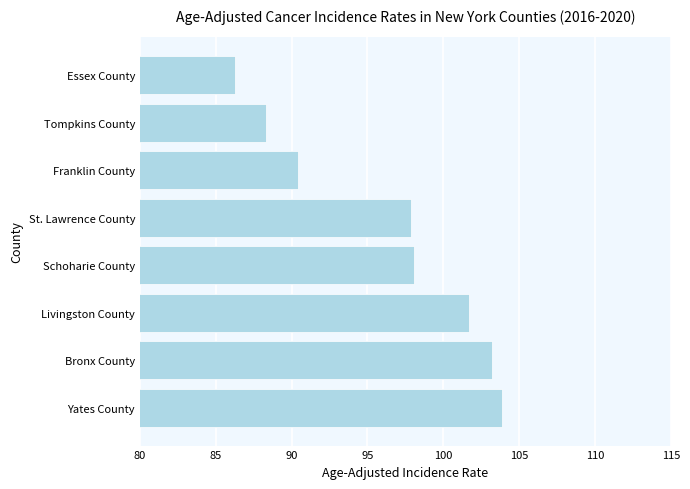

What is the difference between the second highest and minimum values?

16.9